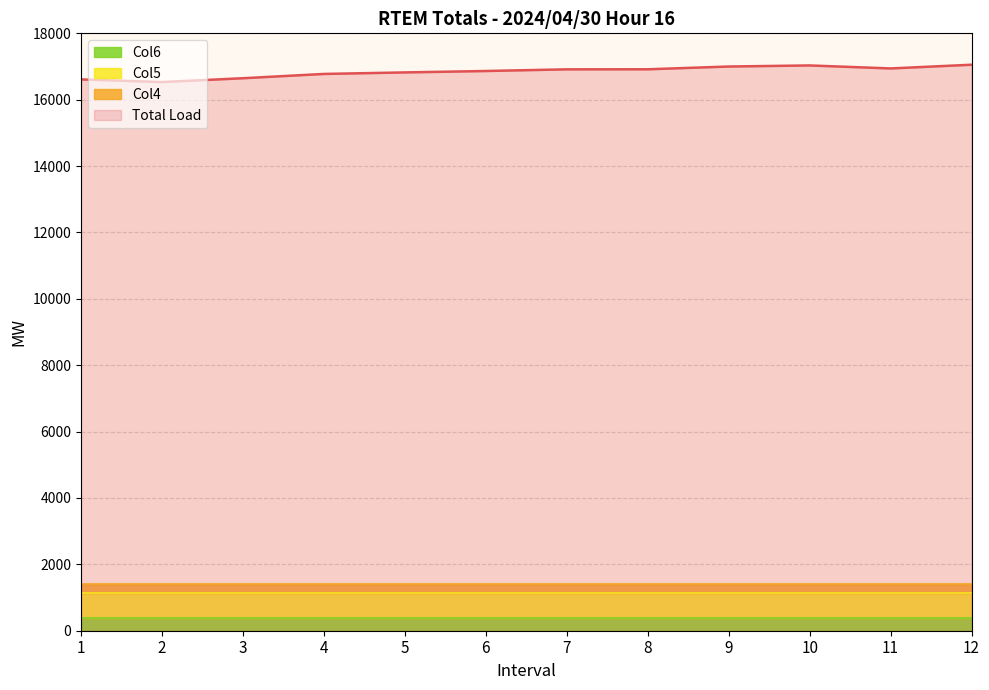

True or false: Col5 has a value of 746.7 at 10.

True